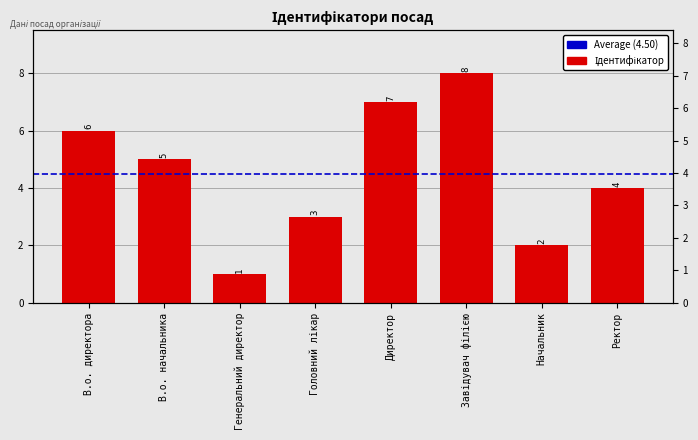

How many bars are there in total?

8